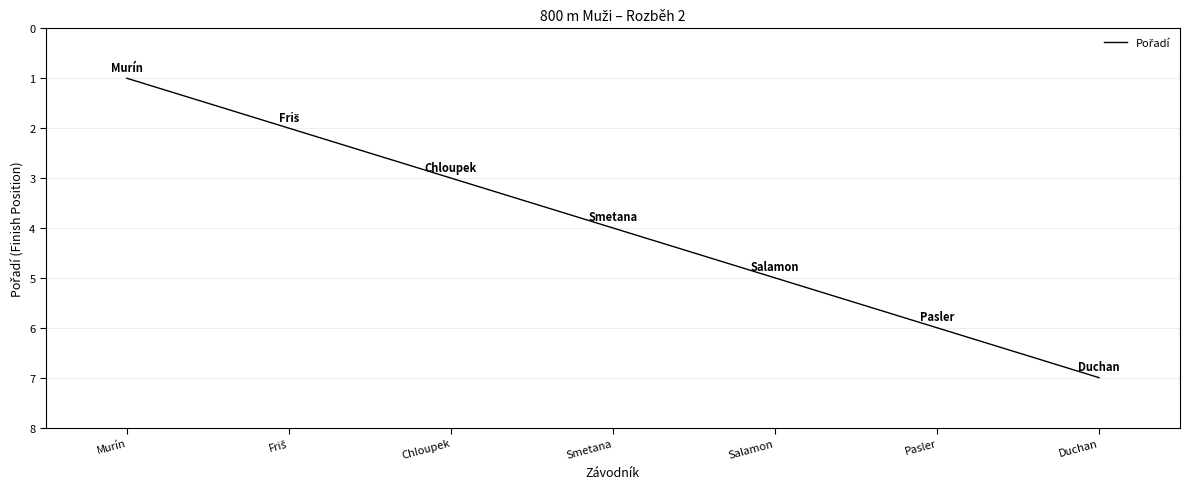

What is the difference between the maximum and minimum values?

6